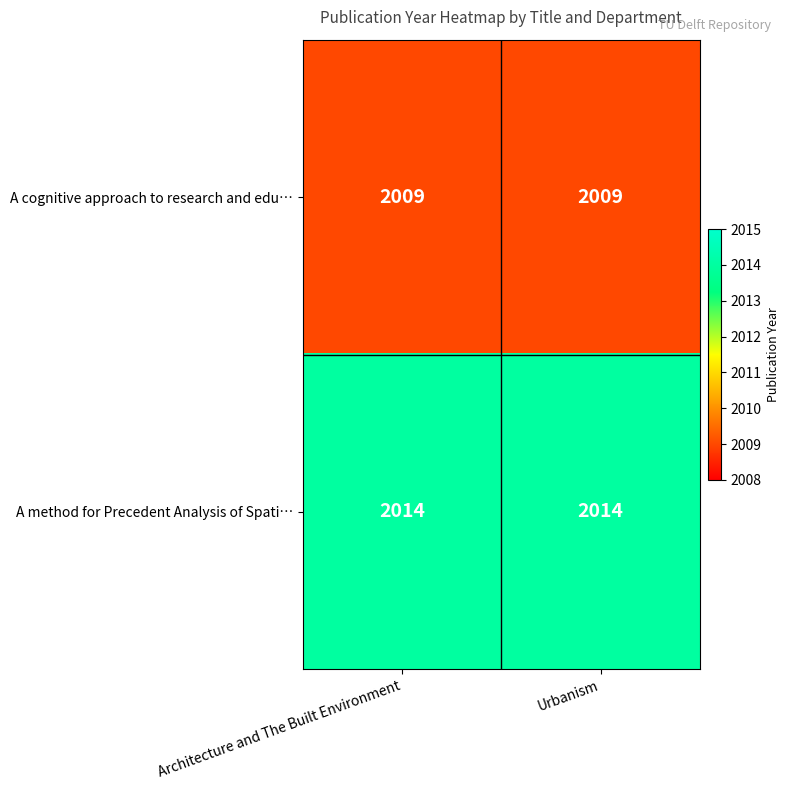

What is the smallest value displayed?

2009